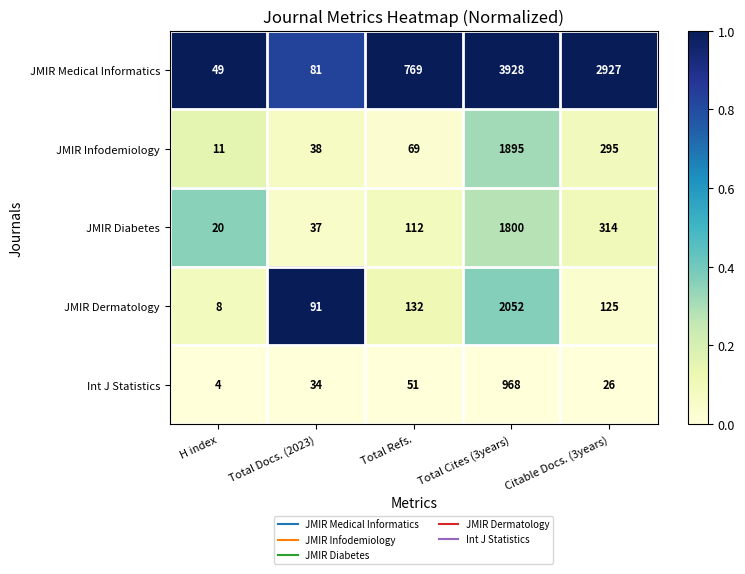

At which category is the sum across all series the highest?

Total Cites (3years)